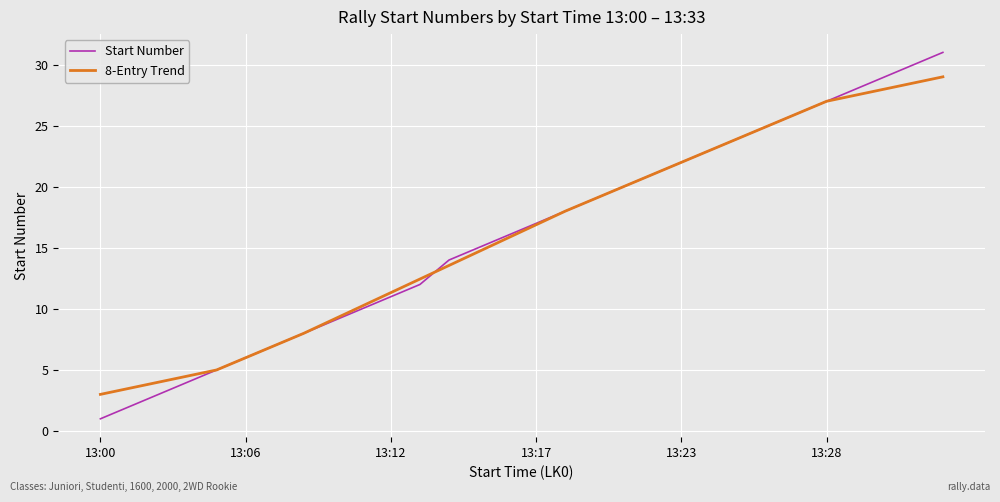

What is the difference between the maximum and minimum values in the Start Number series?

30.0